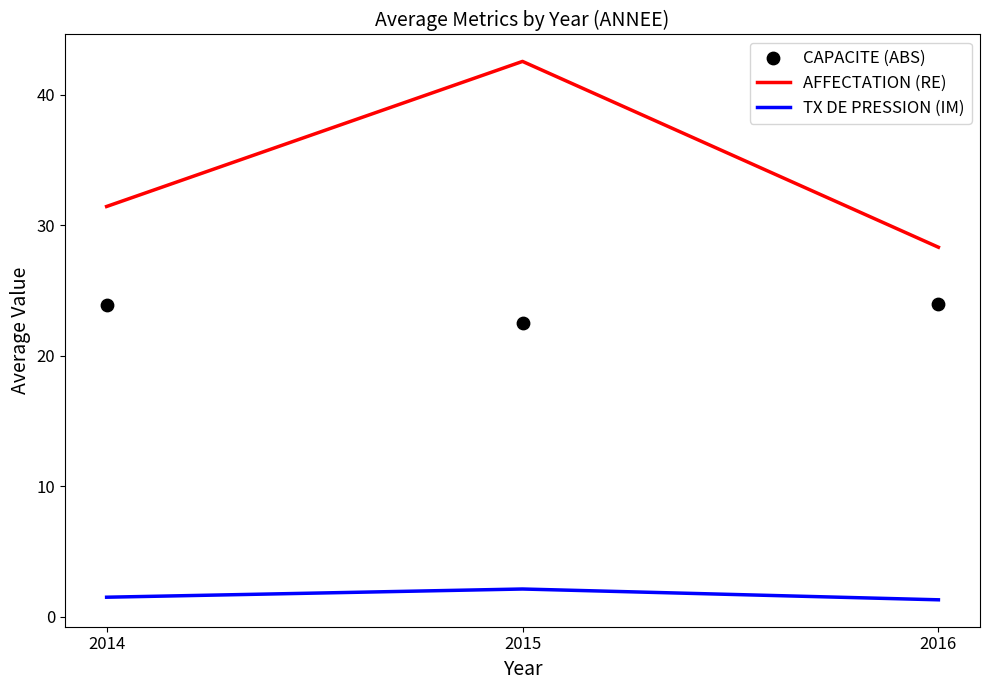

What is the total value across all series at 2014?

56.8